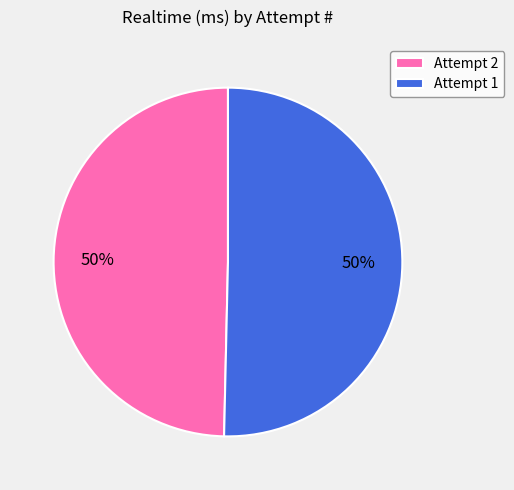

What percentage is the Attempt 1 slice, to the nearest percent?

50%